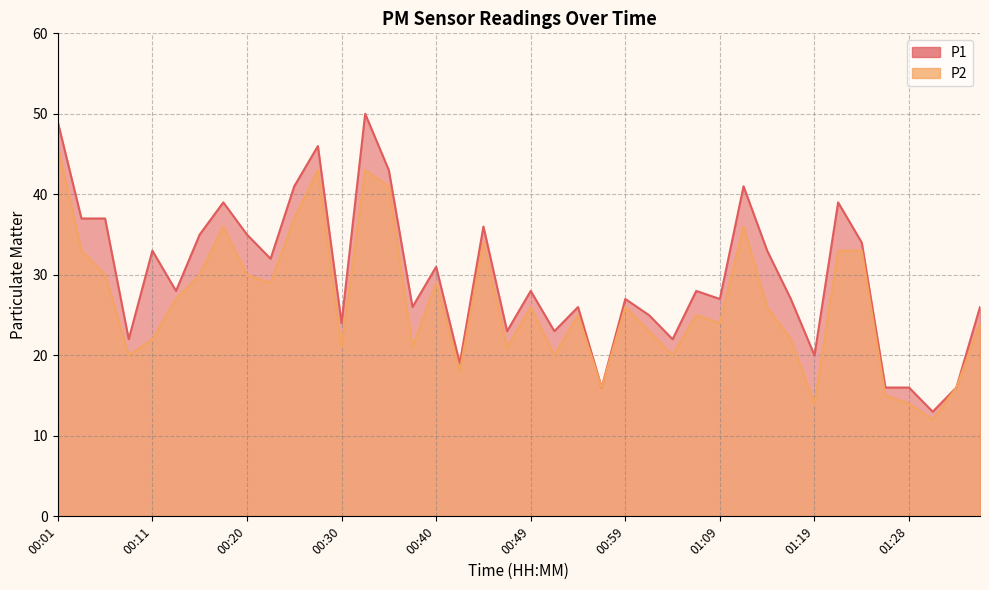

What is the label of the 15th point from the right?

01:02